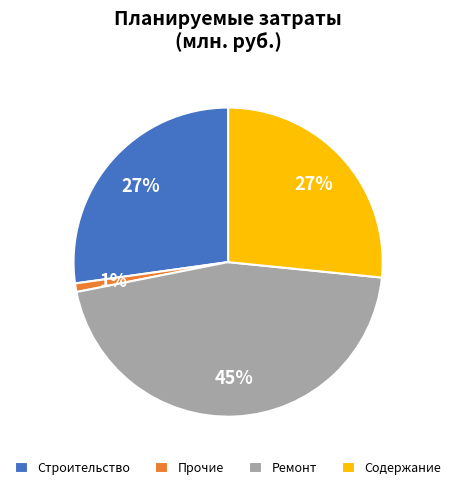

To the nearest percent, what portion does Содержание represent?

27%